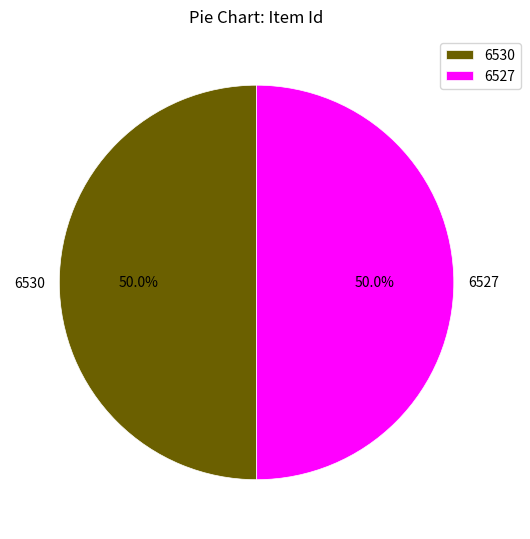

What percentage is NOT represented by 6527?

50.0%